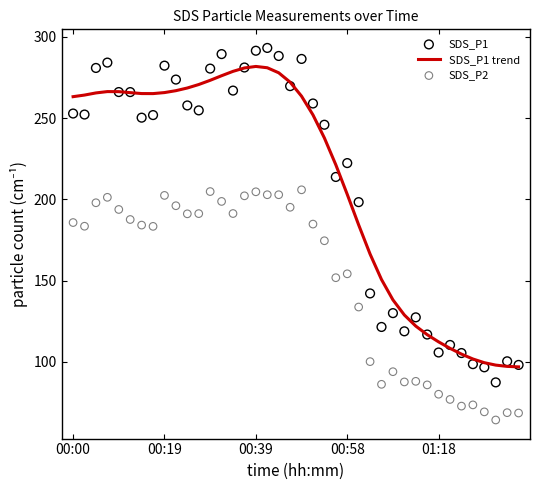

Which series has the largest total across all categories?

SDS_P1